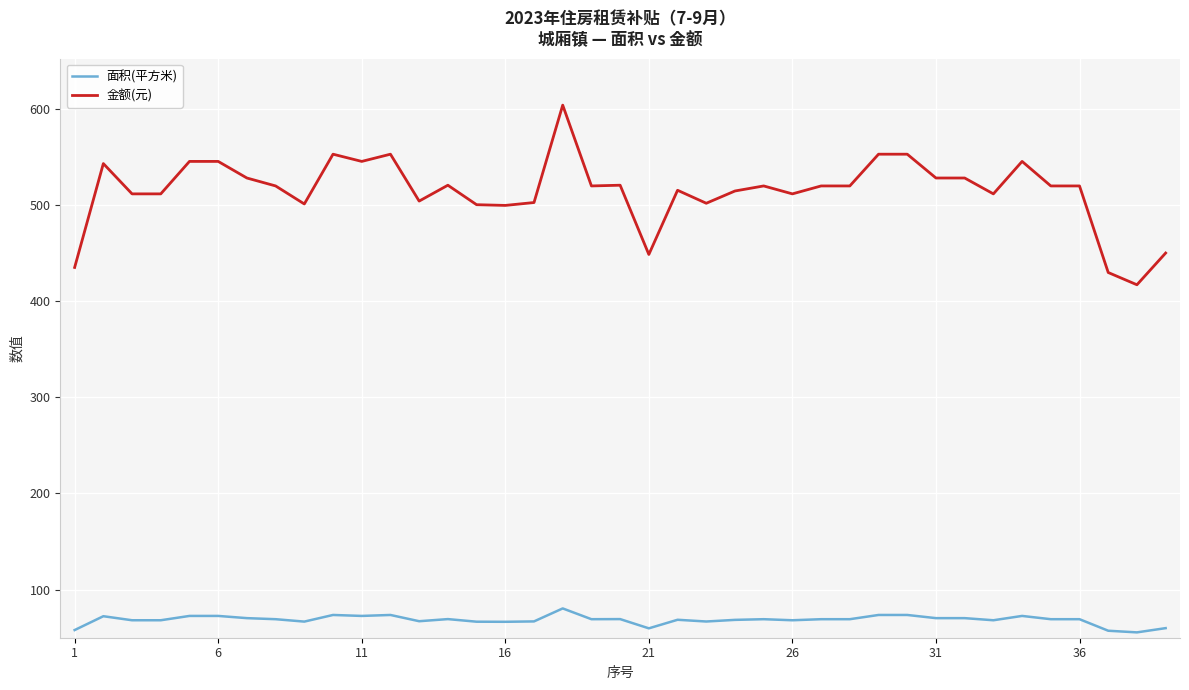

What is the smallest value displayed?

55.6